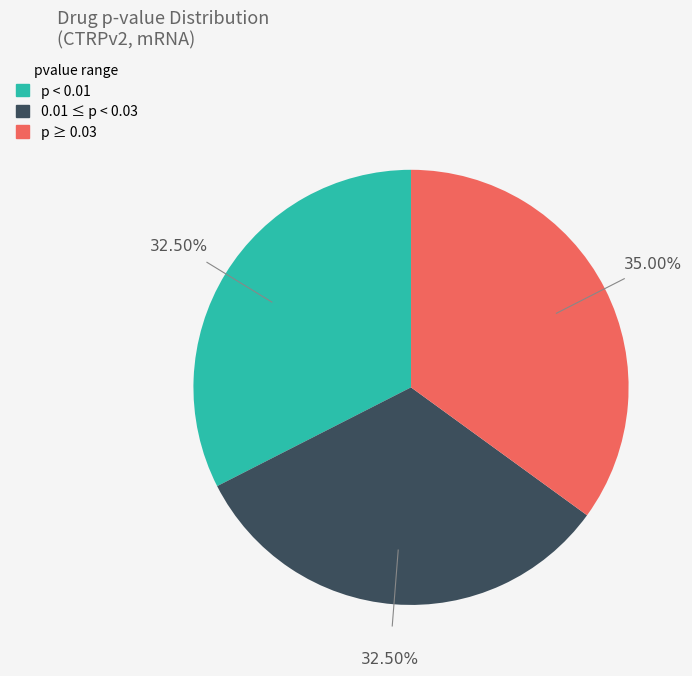

Is there a majority slice in this chart?

No